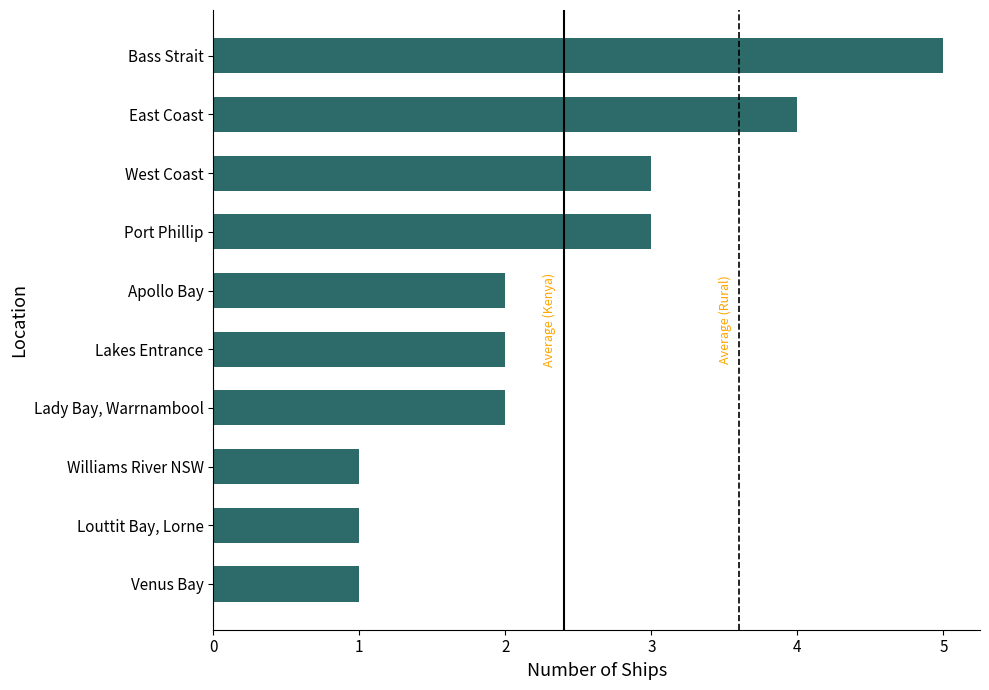

Which has a higher value, Venus Bay or East Coast?

East Coast